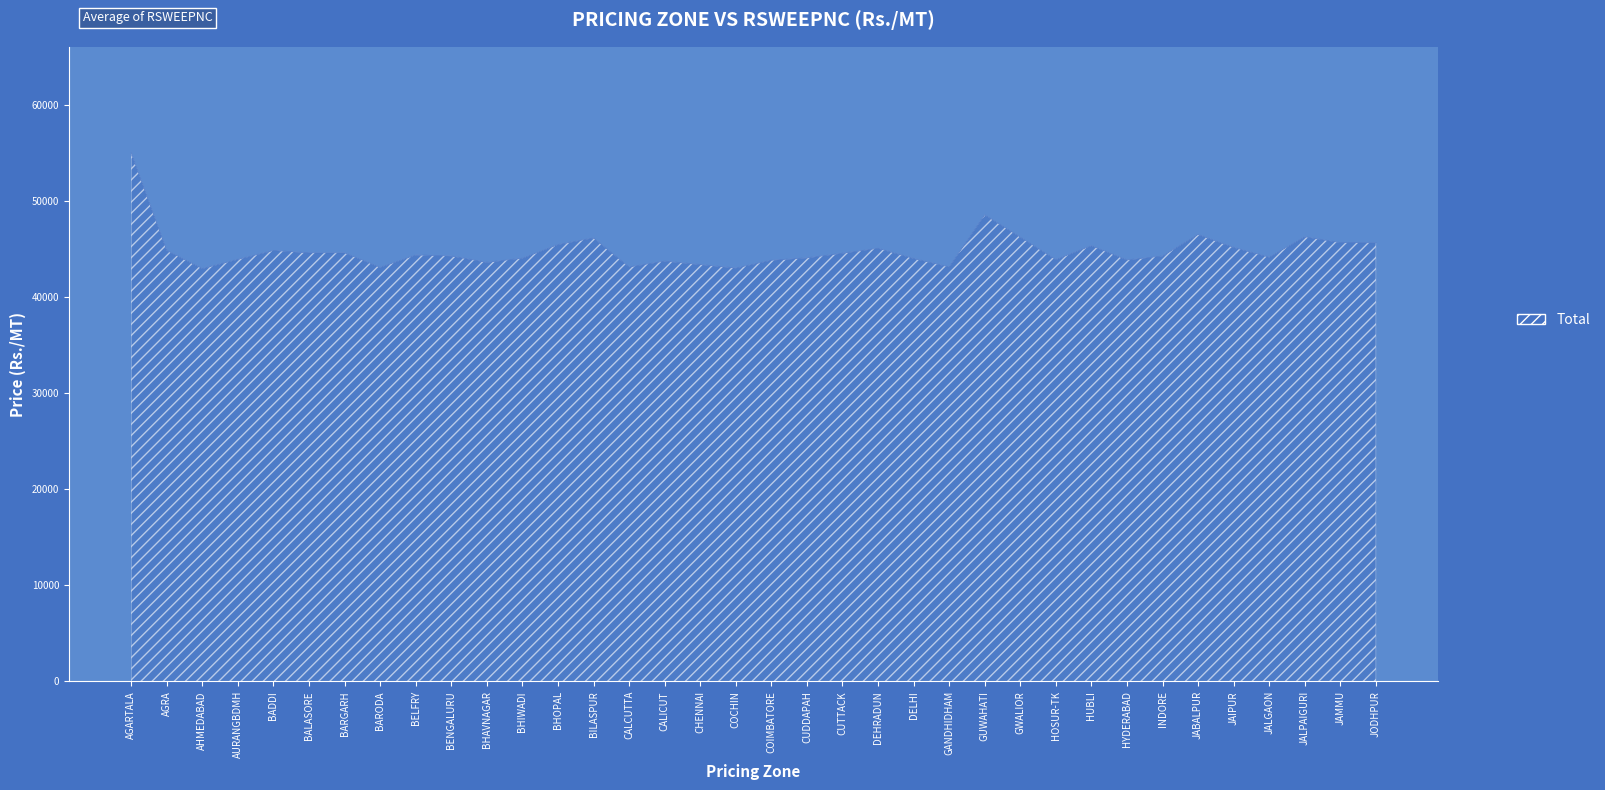

What is the difference between the maximum and minimum values?

12068